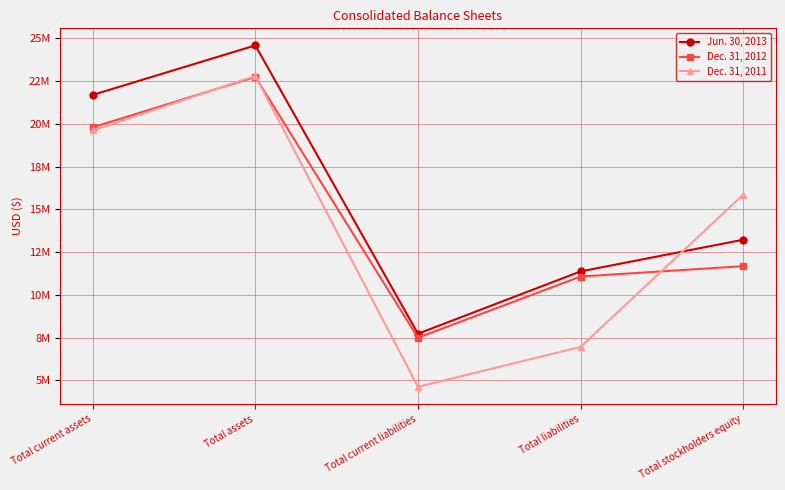

Does the chart display data point markers on the line(s)?

Yes